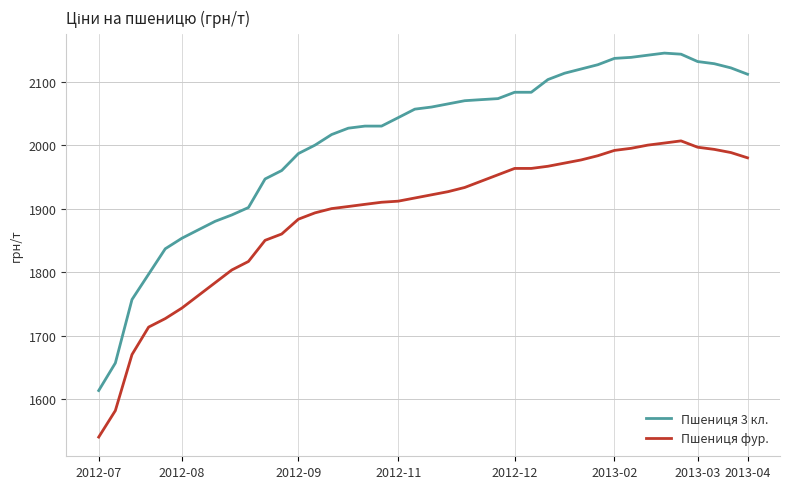

What is the sum of all Пшениця фур. values?

75534.9